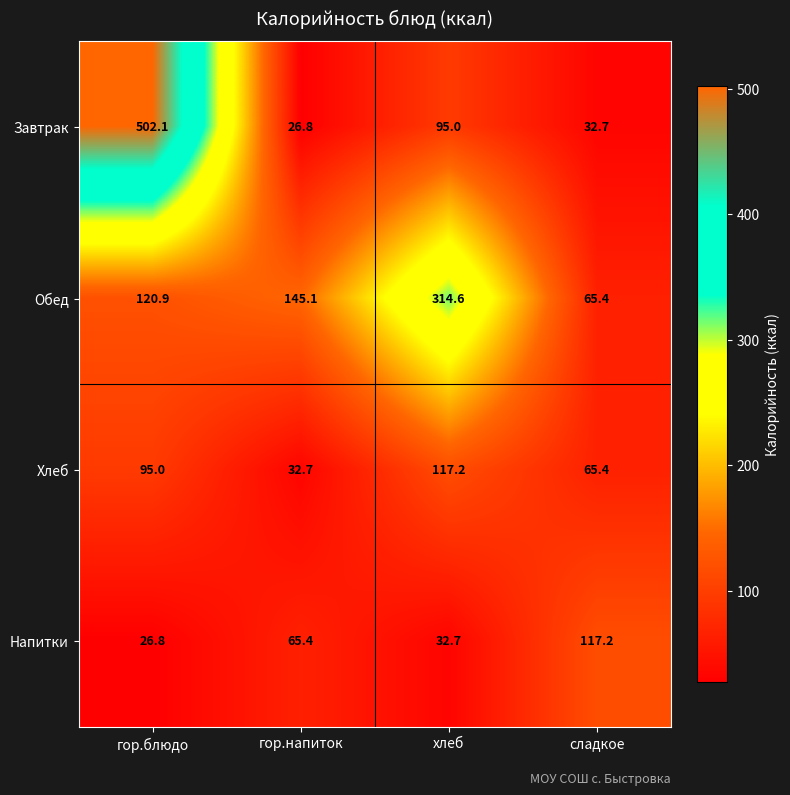

What is the spread (max minus min) of values at хлеб?

281.9